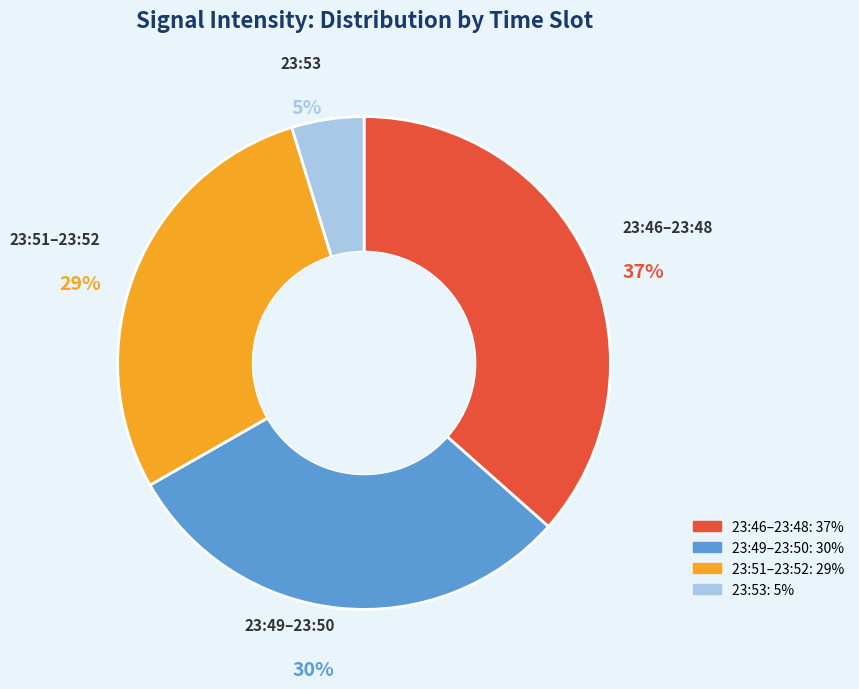

To the nearest percent, what is the average slice percentage?

25%